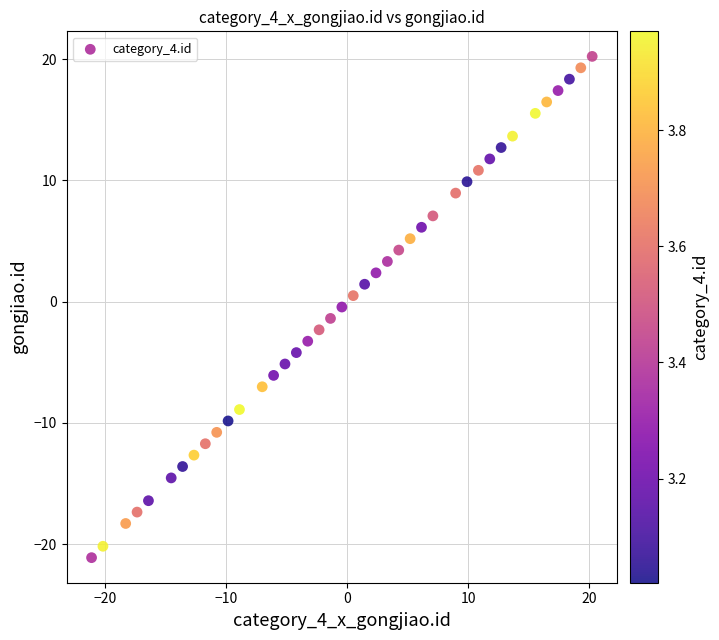

What is the range of Y values (max minus min)?

41.3